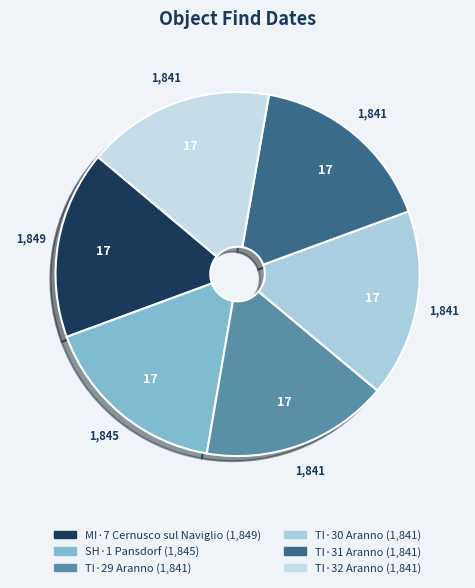

Which slice is the largest?

MI·7 Cernusco sul Naviglio